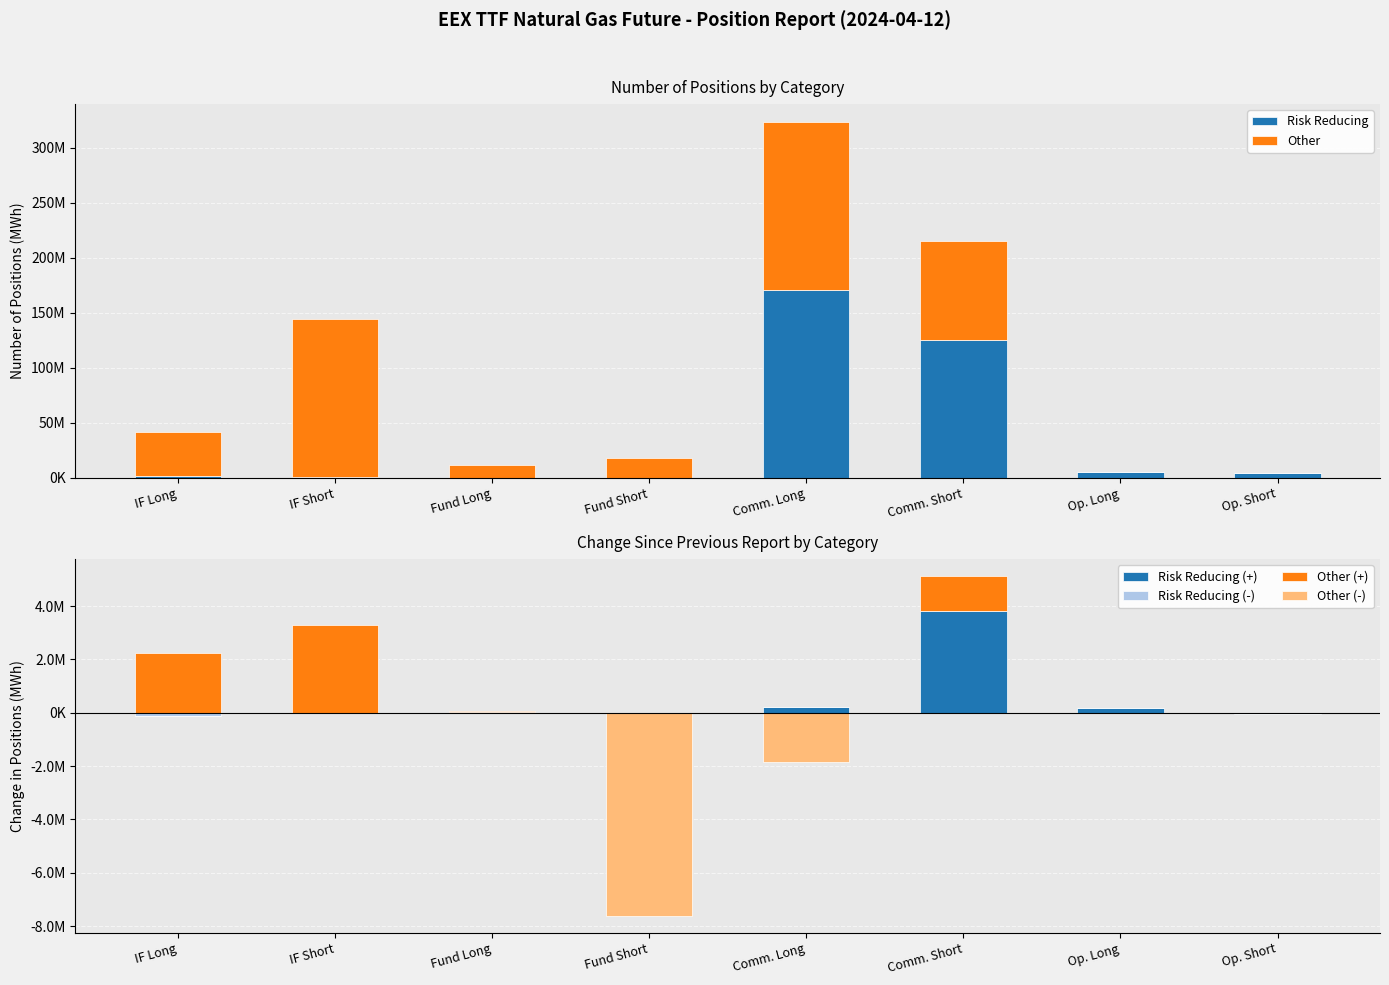

Reading left to right, list all the values displayed in this chart.

Risk Reducing: IF Long=1574952	IF Short=527780	Fund Long=291850	Fund Short=114096	Comm. Long=170682722	Comm. Short=124976392	Op. Long=4950594	Op. Short=4163623
Other: IF Long=40307864	IF Short=143736546	Fund Long=11357760	Fund Short=18347937	Comm. Long=152852757	Comm. Short=90152125	Op. Long=0	Op. Short=0
Risk Reducing (+): IF Long=0	IF Short=0	Fund Long=34367	Fund Short=0	Comm. Long=221466	Comm. Short=3812305	Op. Long=177931	Op. Short=0
Risk Reducing (-): IF Long=-126163	IF Short=-15661	Fund Long=0	Fund Short=0	Comm. Long=0	Comm. Short=0	Op. Long=0	Op. Short=-54847
Other (+): IF Long=2228428	IF Short=3306930	Fund Long=43680	Fund Short=0	Comm. Long=0	Comm. Short=1312634	Op. Long=0	Op. Short=0
Other (-): IF Long=0	IF Short=0	Fund Long=0	Fund Short=-7616707	Comm. Long=-1835055	Comm. Short=0	Op. Long=0	Op. Short=0